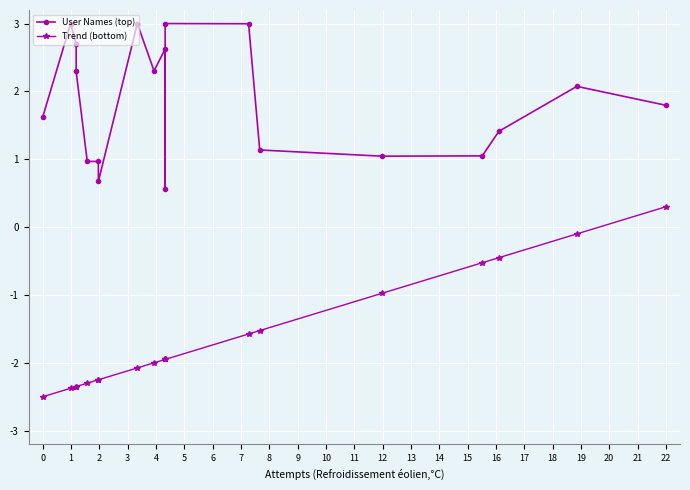

How many data points in User Names (top) are above 1?

15